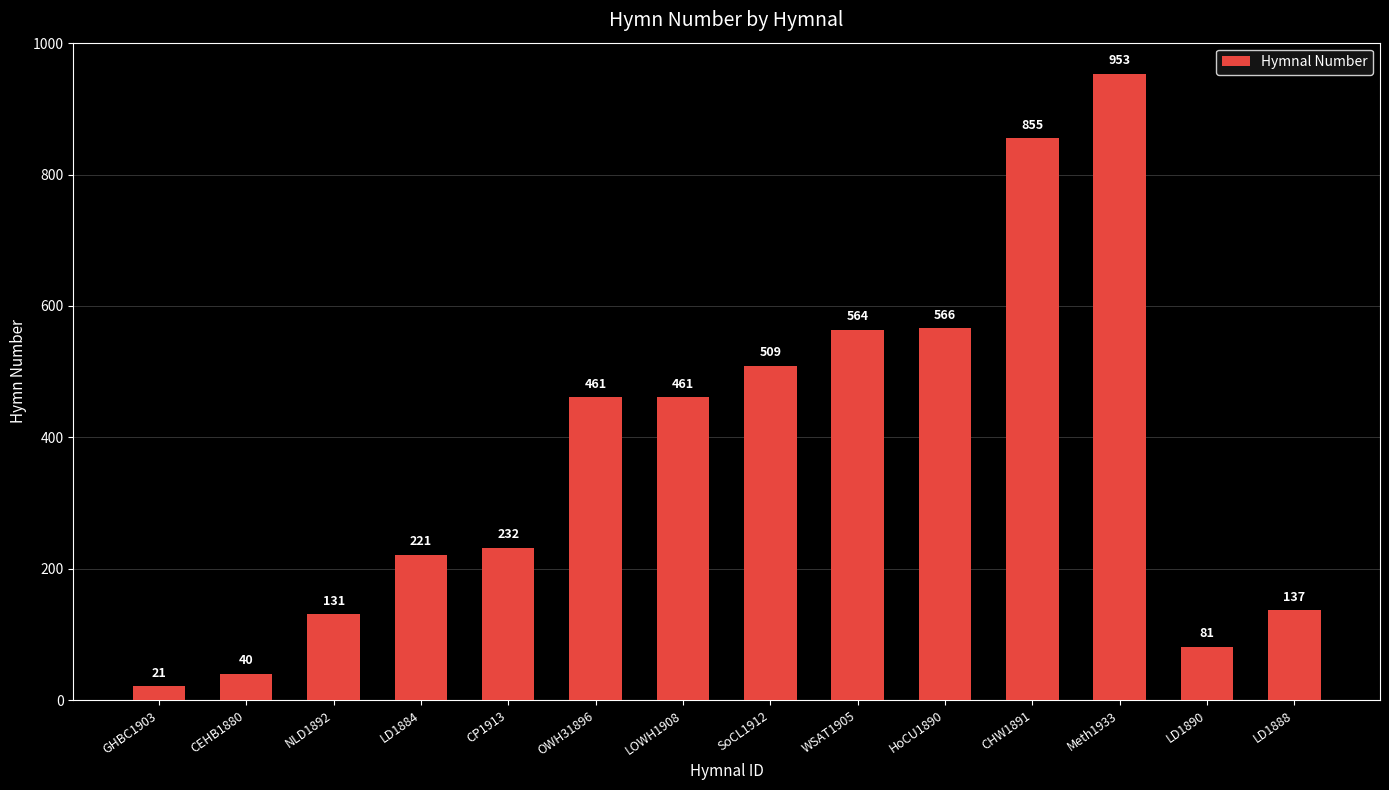

Is it true that the value at SoCL1912 is 109?

False